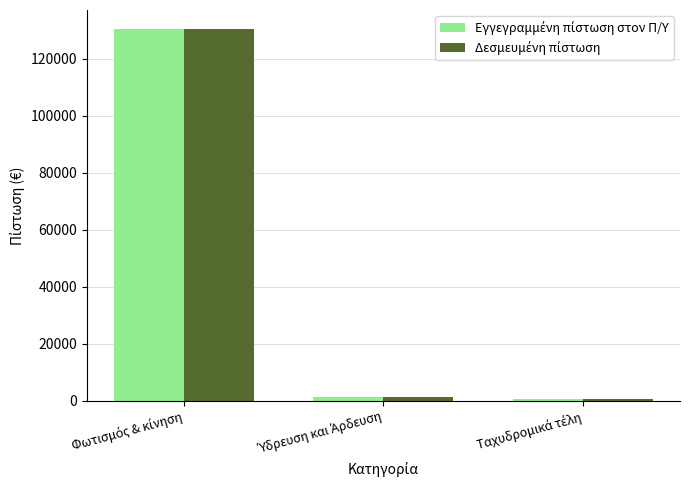

Count the number of categories in the chart.

3